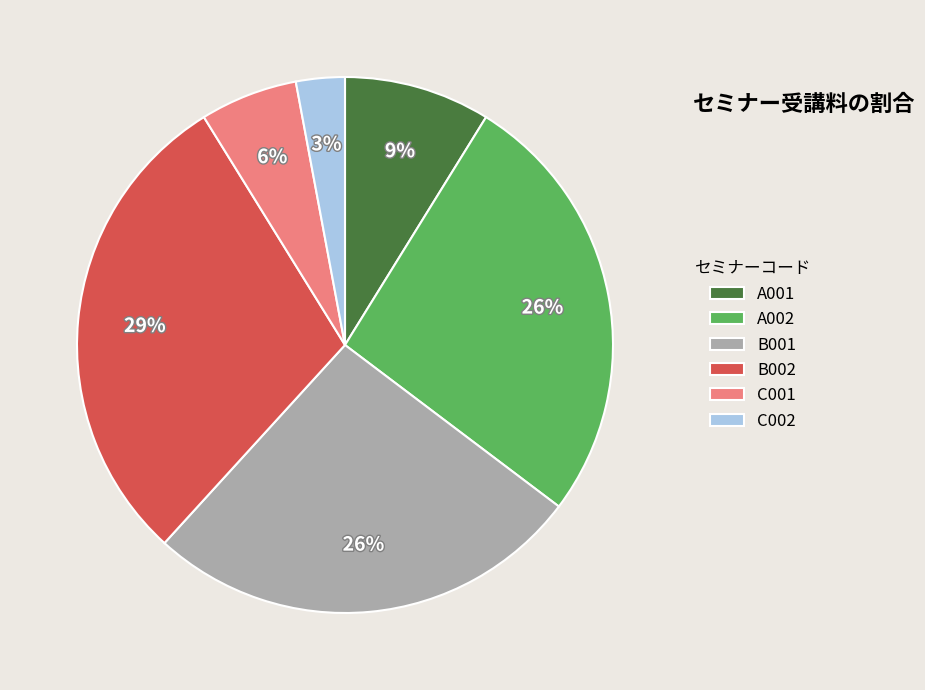

To the nearest percent, what portion does B002 represent?

29%